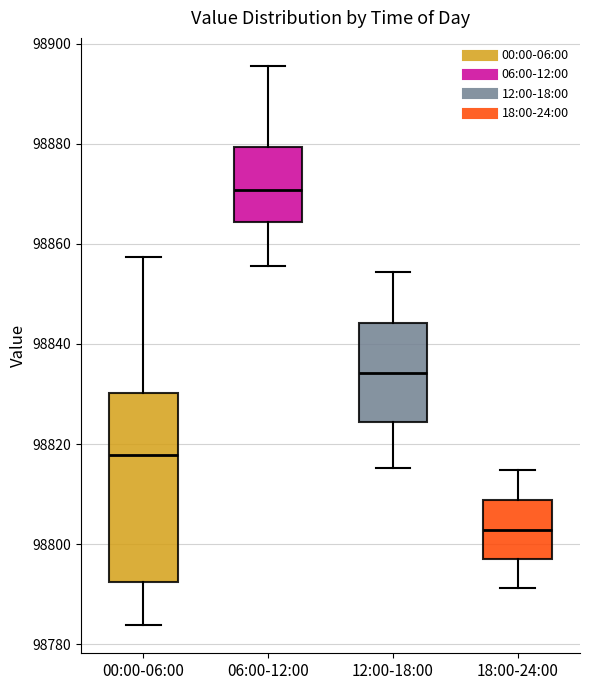

Where is the upper edge of the box for 18:00-24:00 on the y-axis? The values are not printed on the chart, so give them approximately, as read against the axis.

98808